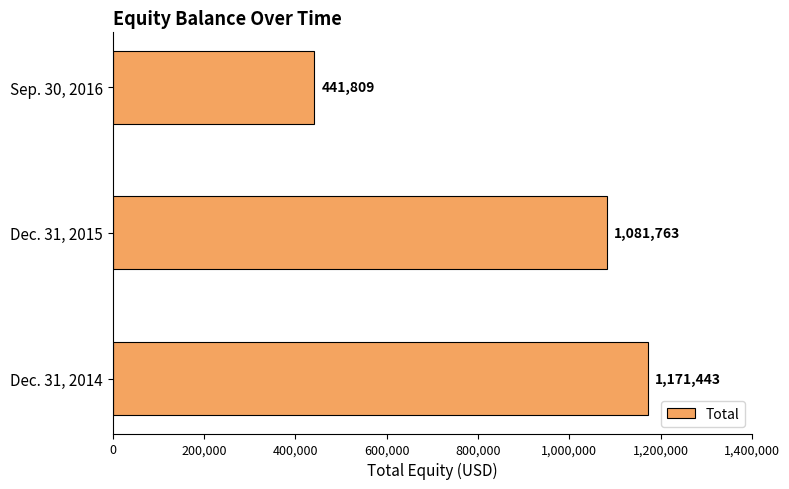

Rank the categories by value from lowest to highest.

Sep. 30, 2016, Dec. 31, 2015, Dec. 31, 2014